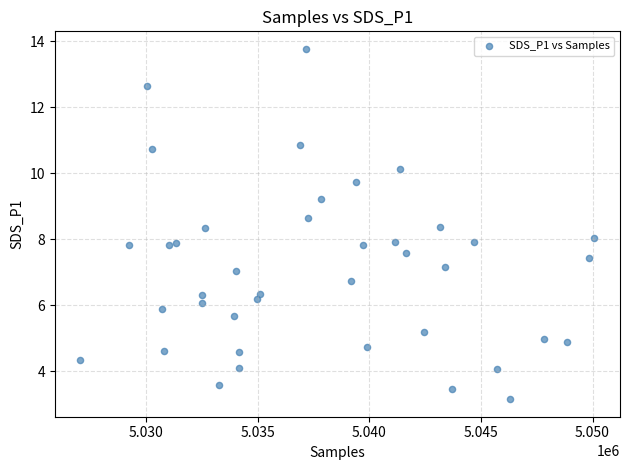

What is the range of Y values (max minus min)?

10.6